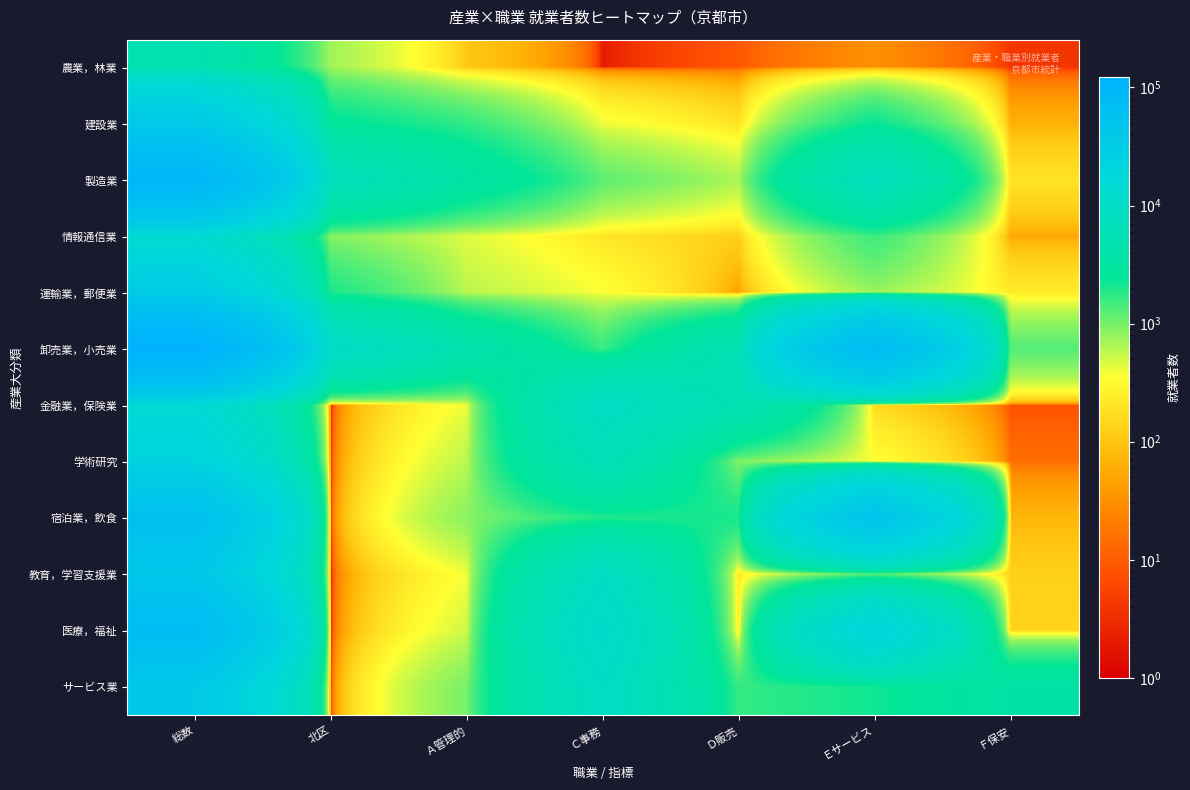

How many categories are shown in the chart?

7